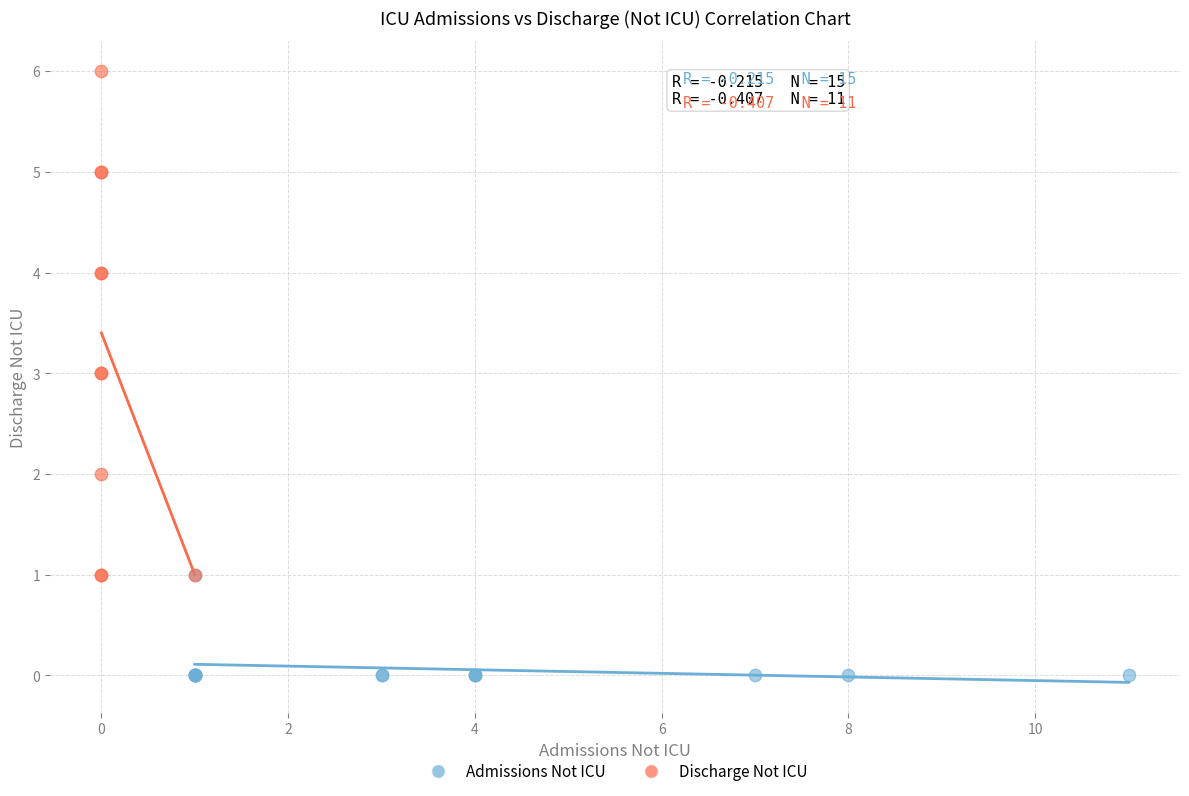

Which series has the widest spread of Y values?

Discharge Not ICU